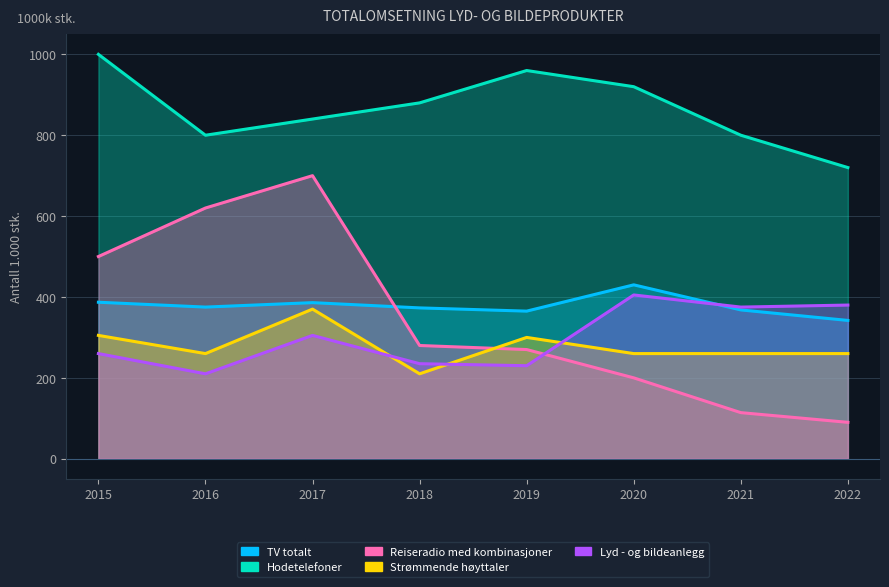

What is the greatest value displayed?

1000